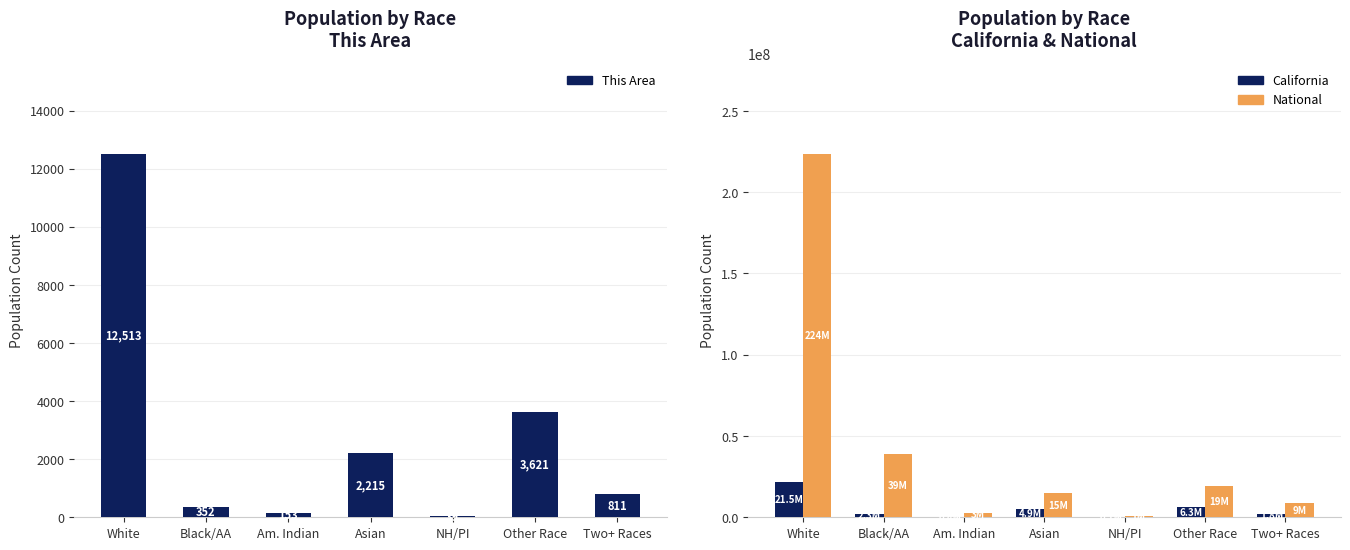

What is the lowest value of the California series?

144386